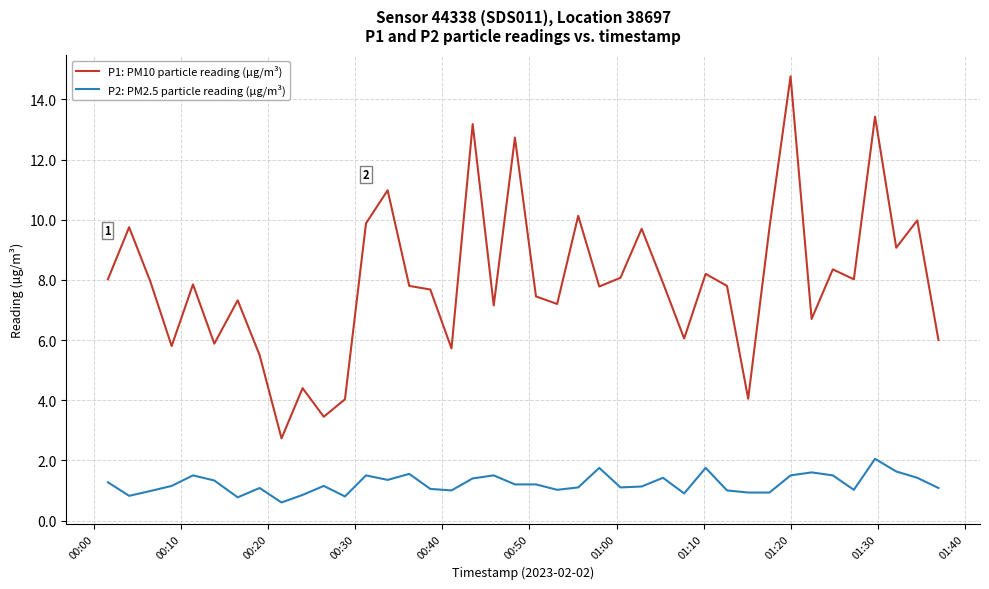

Rank the series by their maximum value, from highest to lowest.

P1: PM10 particle reading (µg/m³), P2: PM2.5 particle reading (µg/m³)